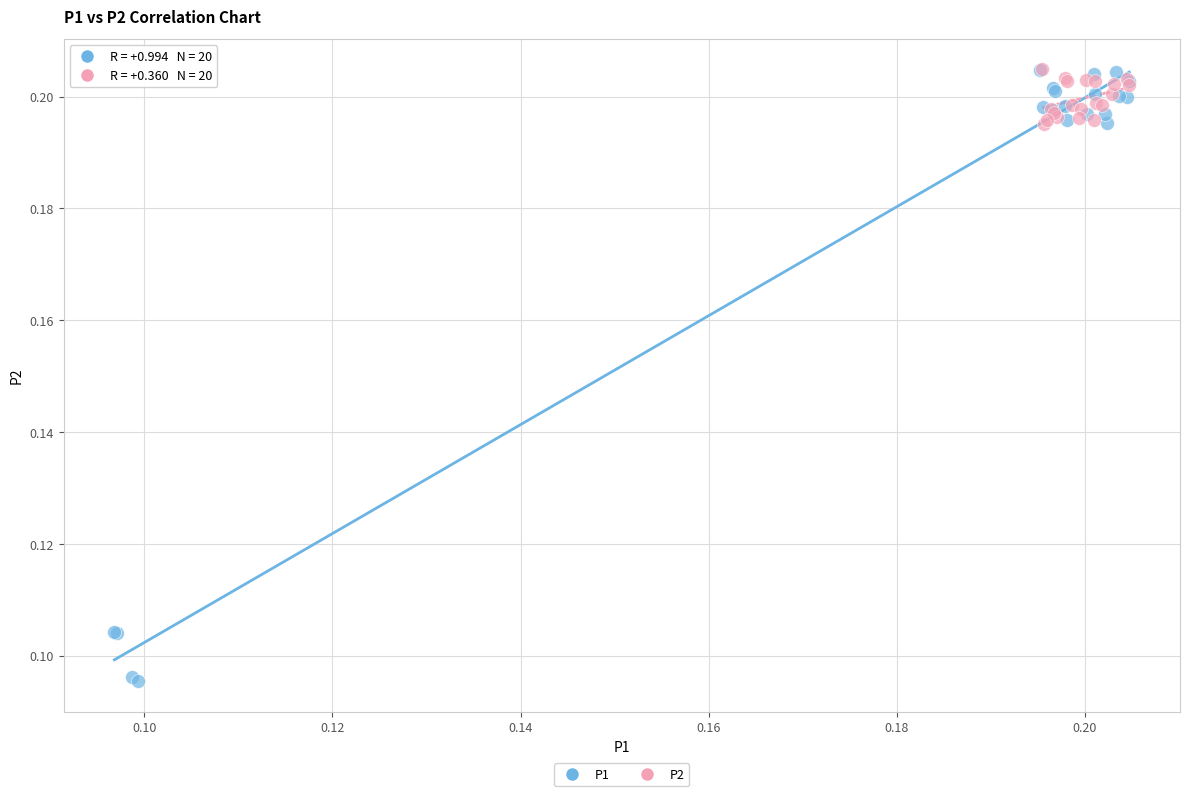

What are all the series names shown in the legend?

P1, P2